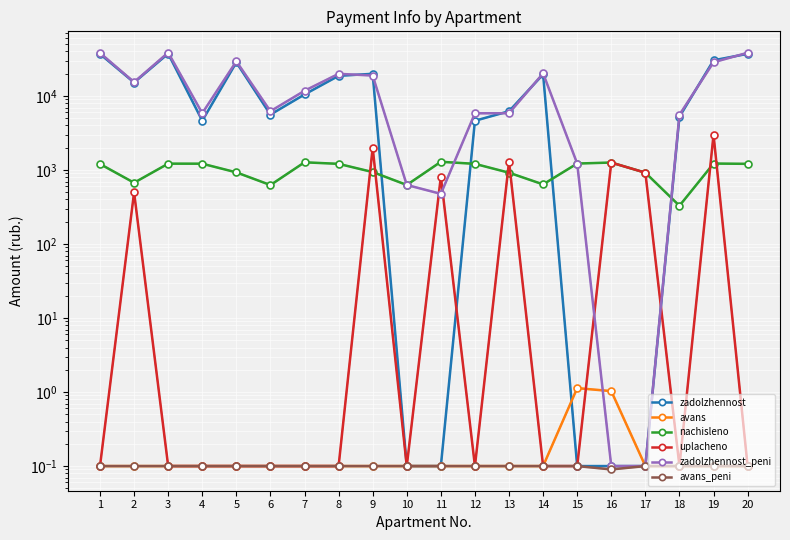

What is the spread (max minus min) of values at 18?

5576.6